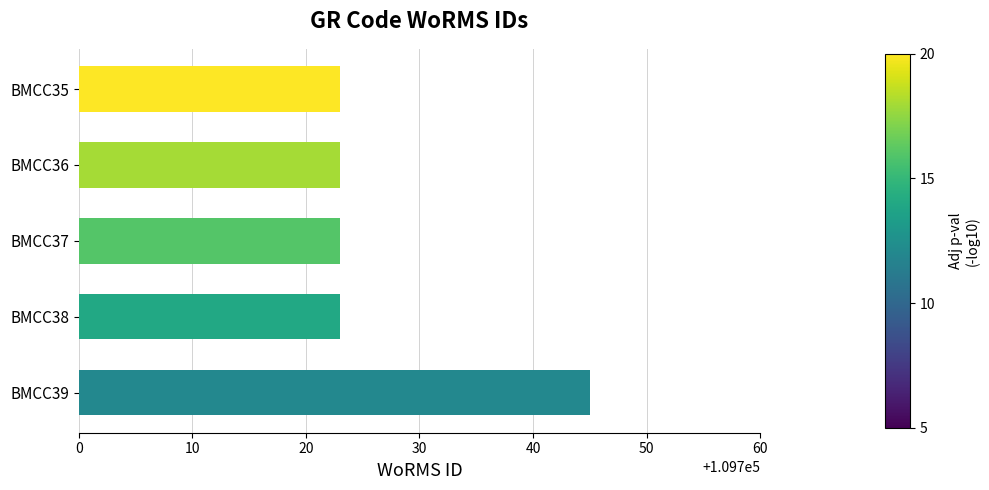

The value at BMCC39 is 109745. True or false?

True